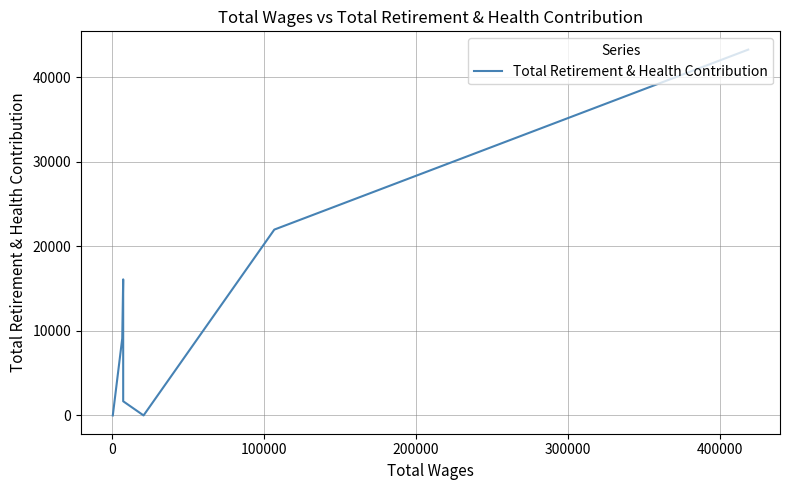

Count the number of categories in the chart.

9